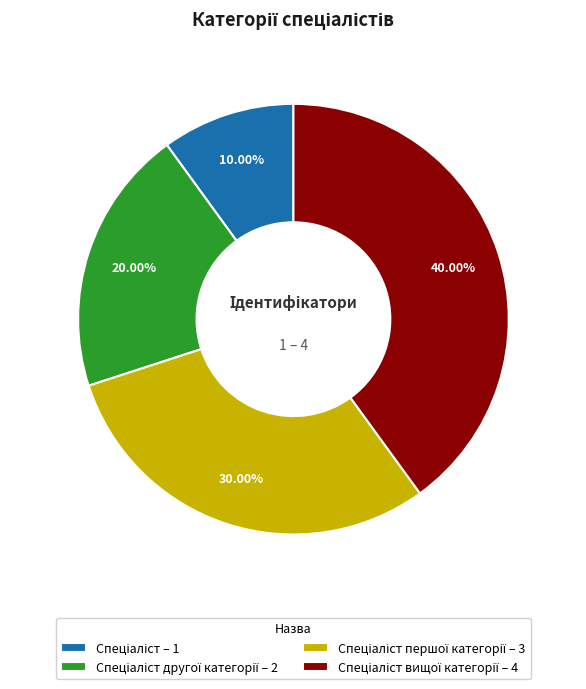

Is there any slice that represents more than half of the pie?

No